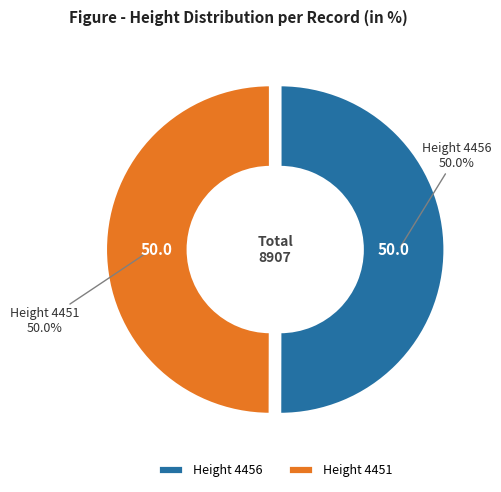

What is the ratio of the value at Height 4456 to the value at Height 4451?

1.0